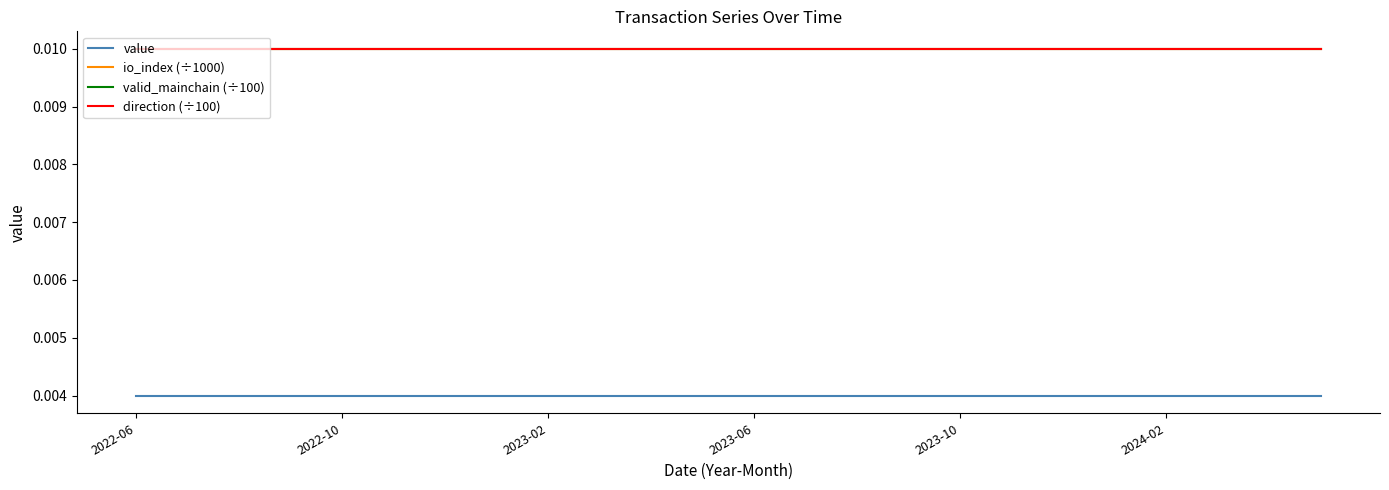

Does the chart have visible grid lines?

No